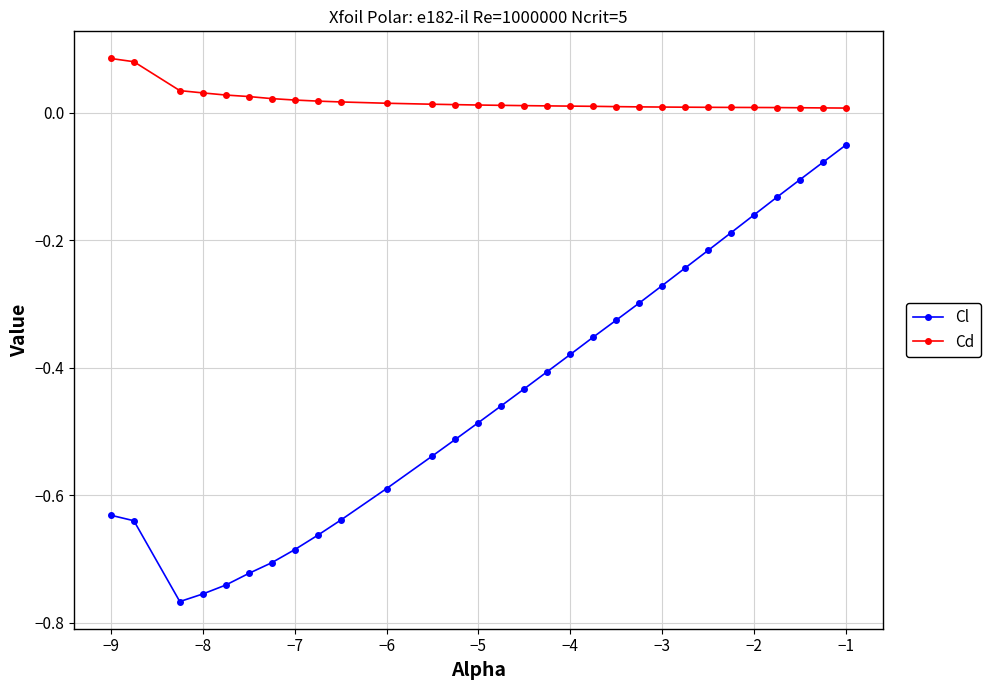

True or false: Cd and Cl intersect in this chart.

False